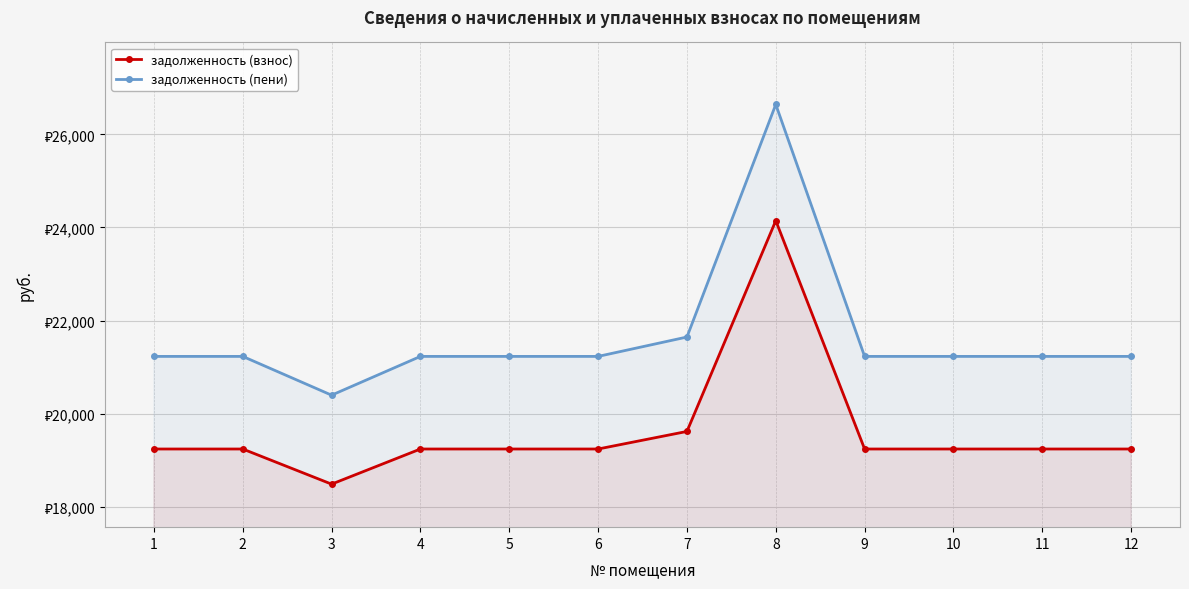

Is the value of задолженность (взнос) at 1 greater than the value of задолженность (пени) at 2?

No